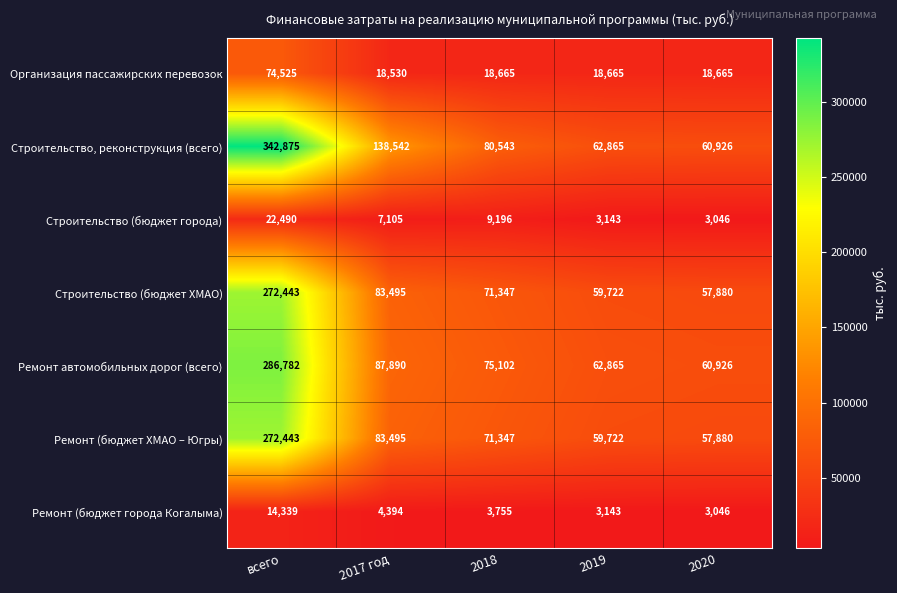

Which series has the largest total across all categories?

Строительство, реконструкция (всего)